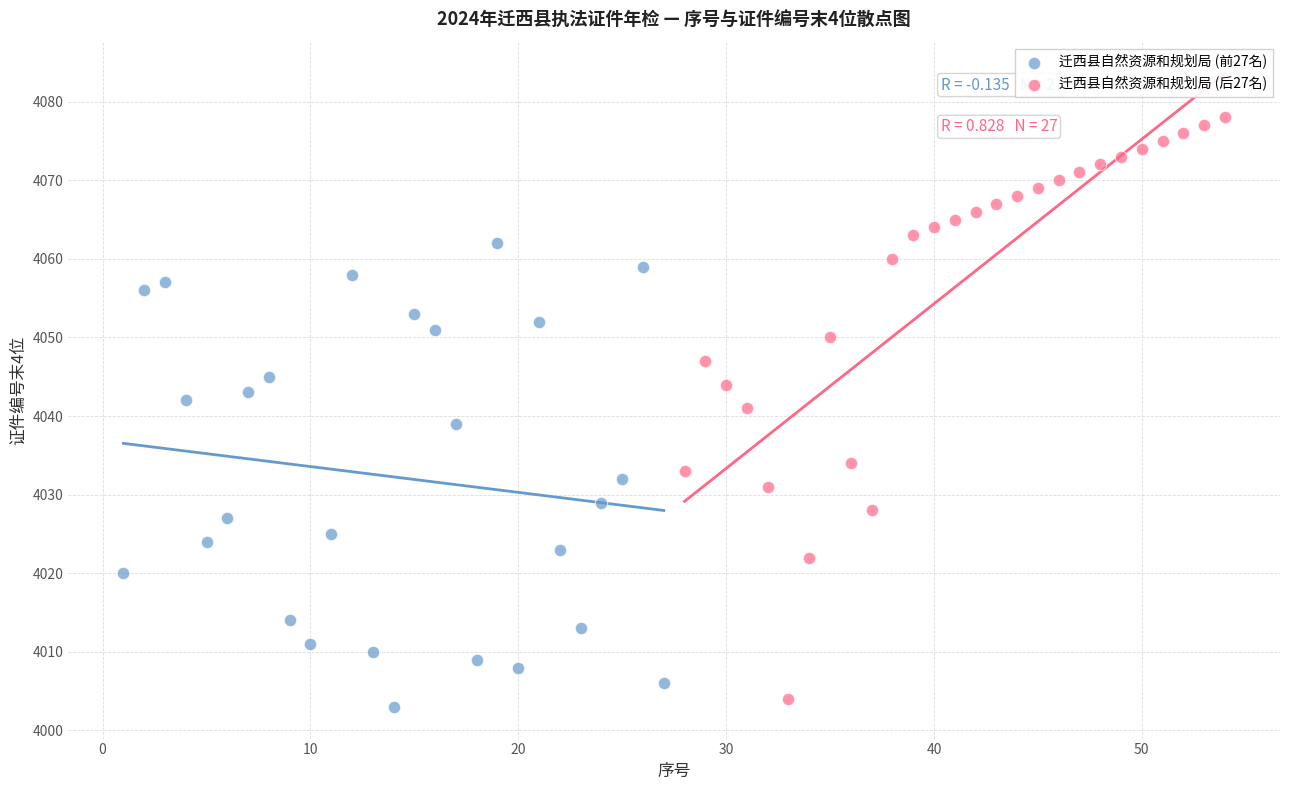

Which series reaches the maximum Y coordinate?

迁西县自然资源和规划局 (后27名)